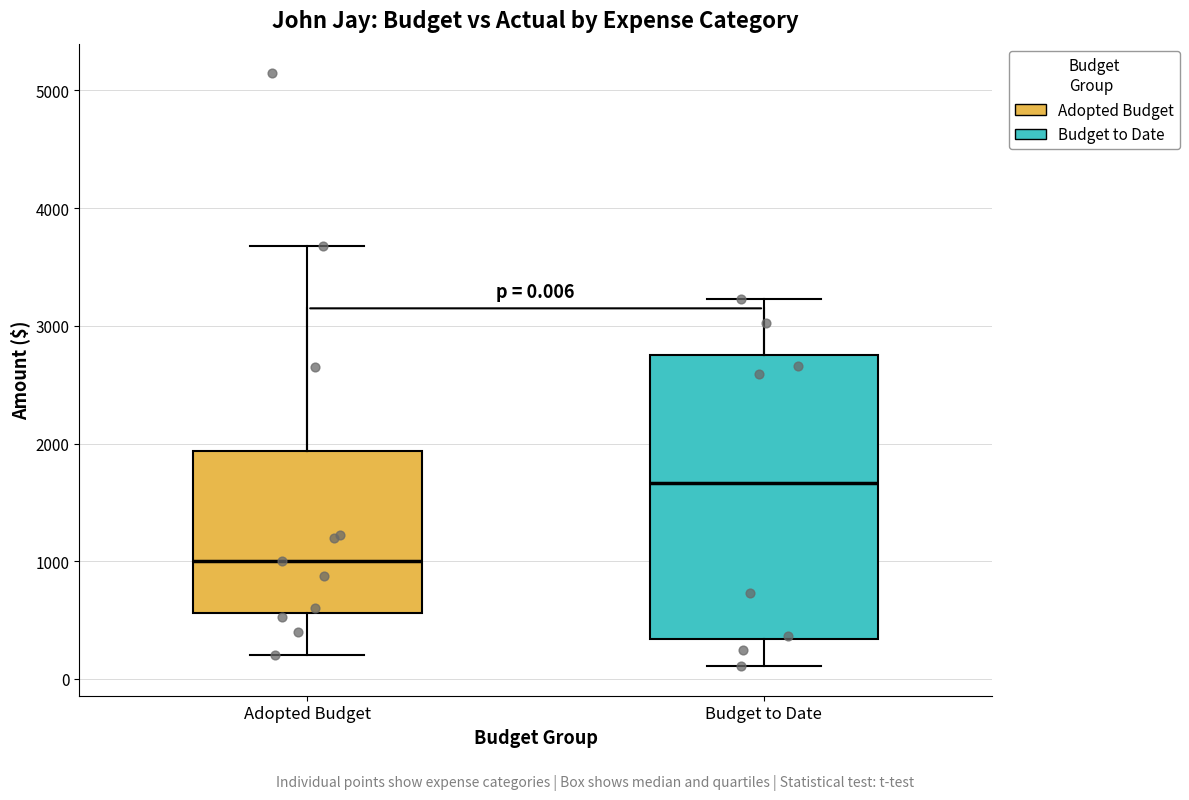

Which box has the lowest median line?

Adopted Budget